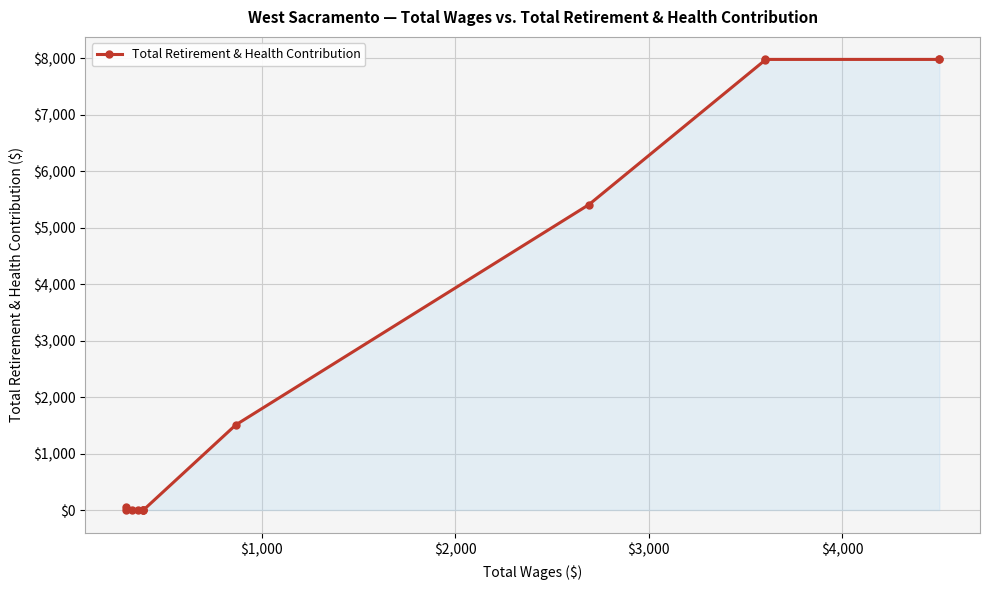

Is it true that the value at 12 is 12529?

False